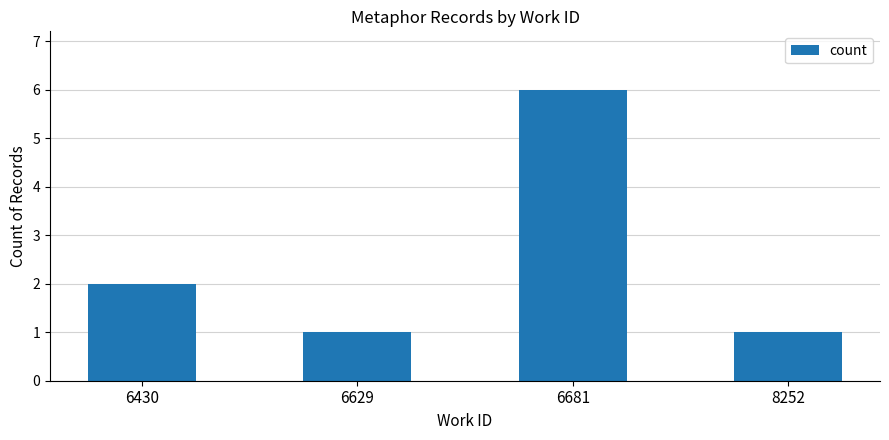

What is the value of the 4th bar from the left?

1